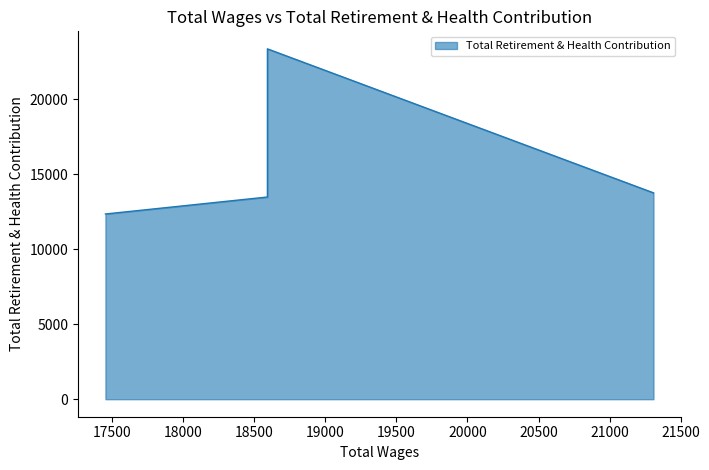

At which category does the data reach its first local peak?

18592.0